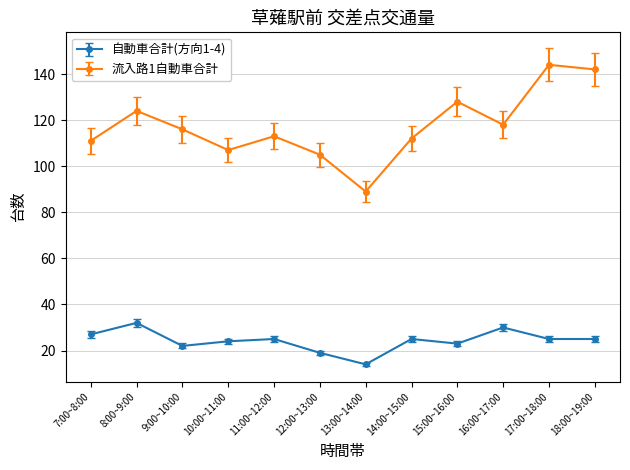

Which series has the largest range (max minus min)?

流入路1自動車合計